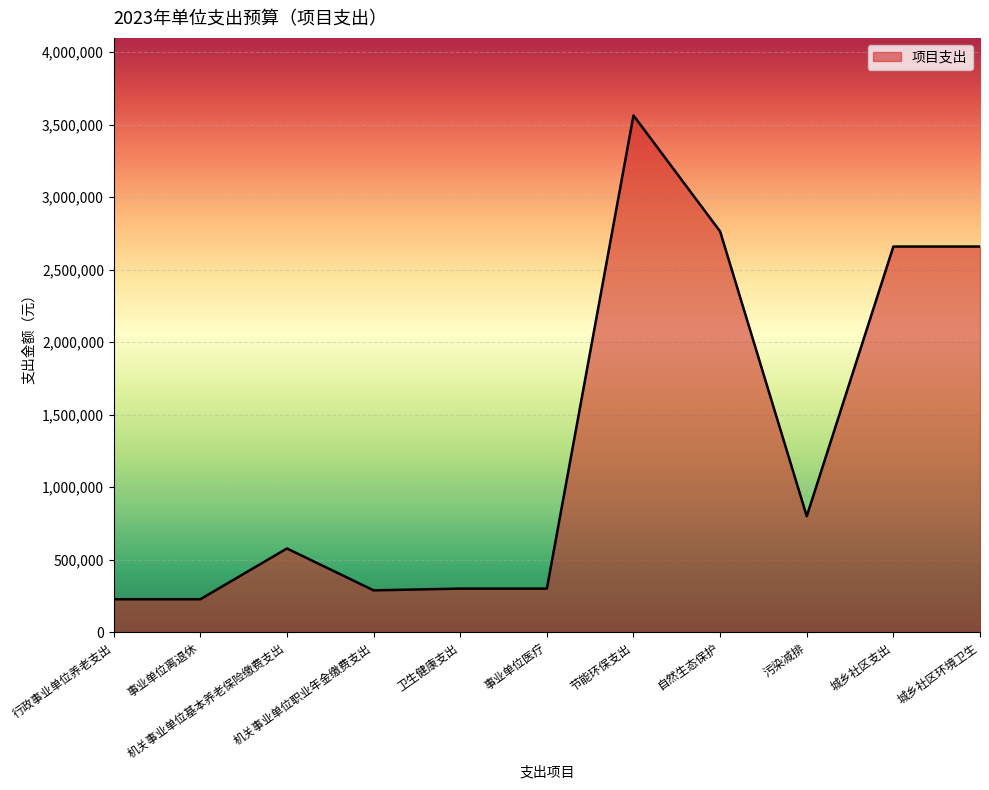

What is the greatest value displayed?

3564200